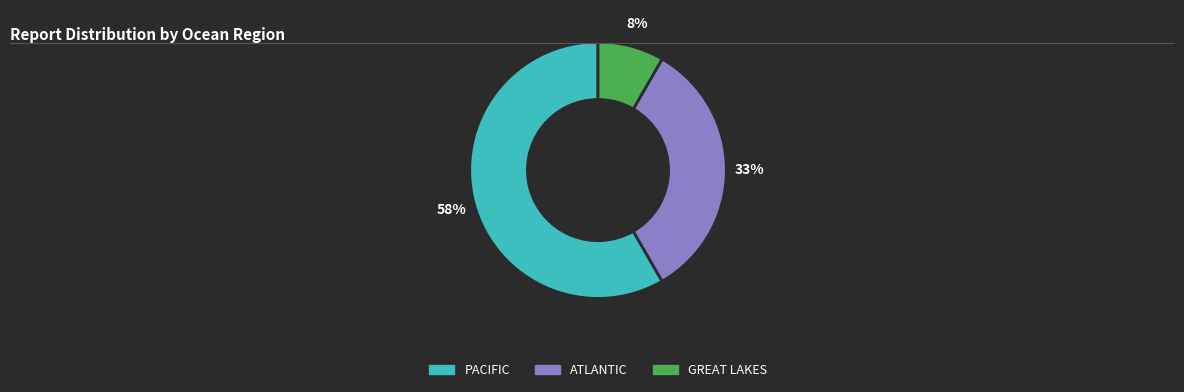

Is there a majority slice in this chart?

Yes